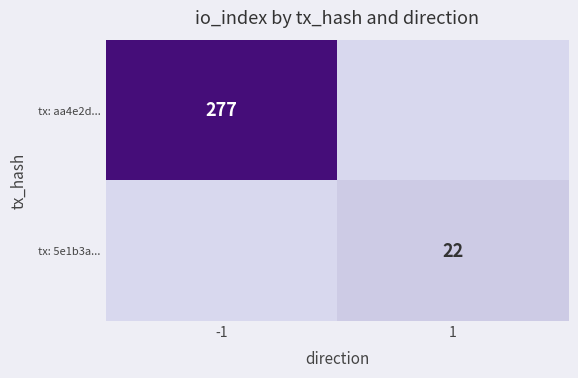

The tx: aa4e2d... series shows 125 at -1. True or false?

False